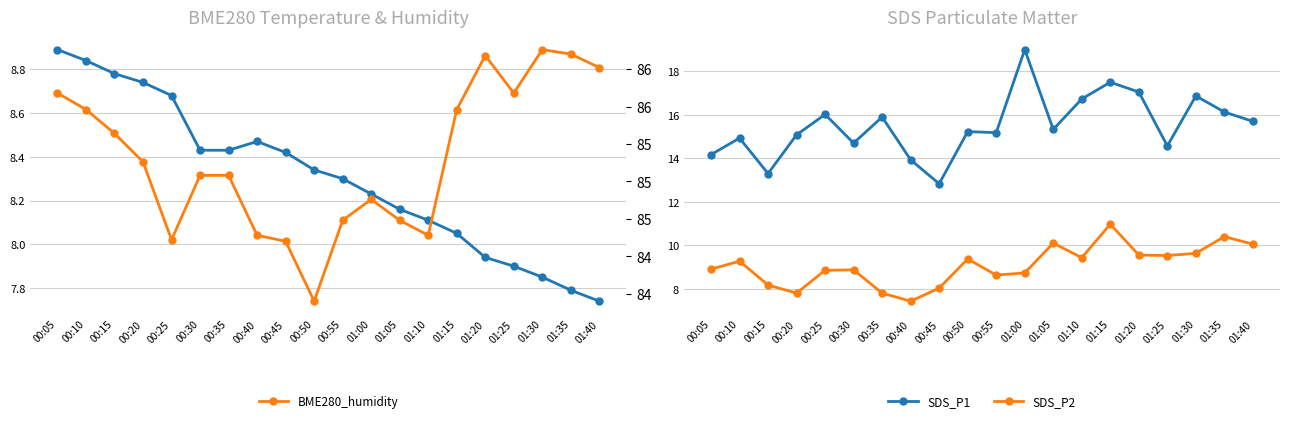

At which category is the sum across all series the highest?

01:15